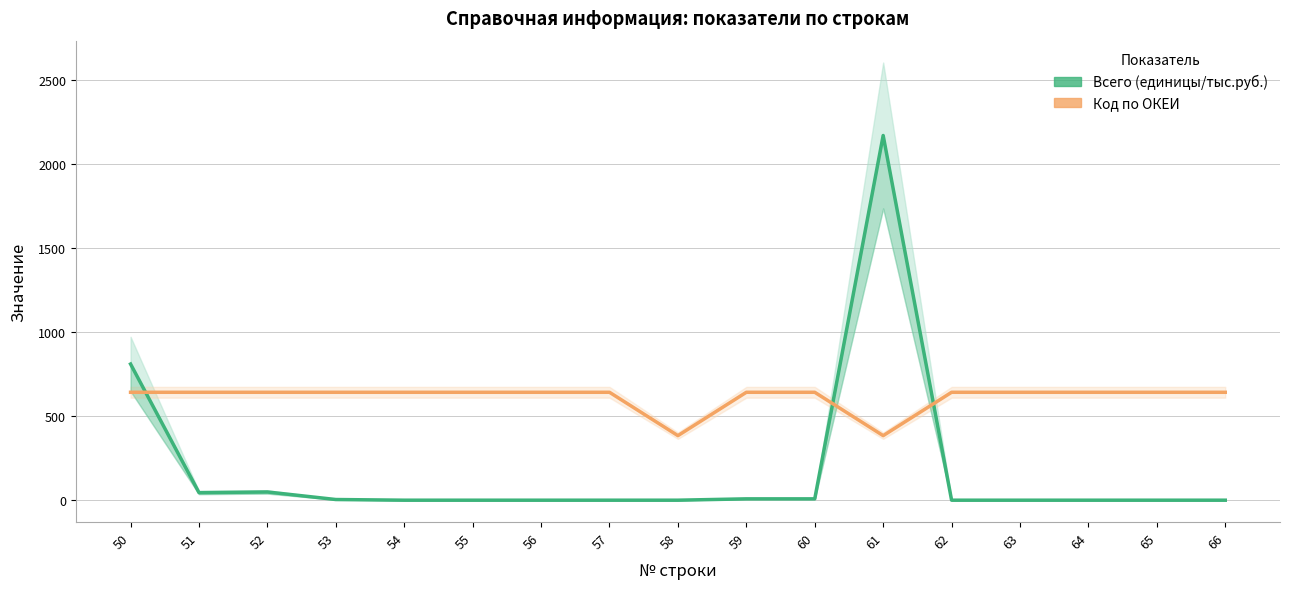

Which series has the widest spread of values?

Всего (единицы/тыс.руб.)